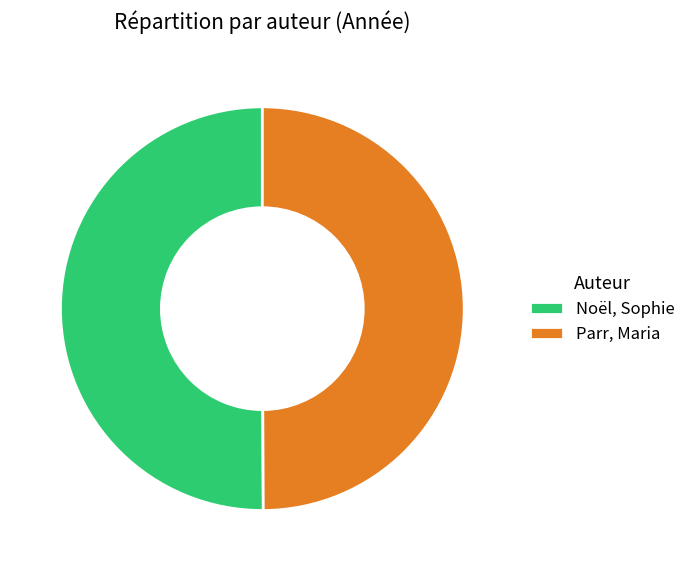

Approximately how many times larger is the value at Parr, Maria compared to Noël, Sophie?

1.0